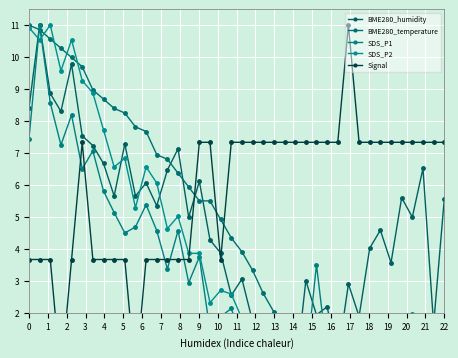

Where does the BME280_humidity series first go above 4?

−1